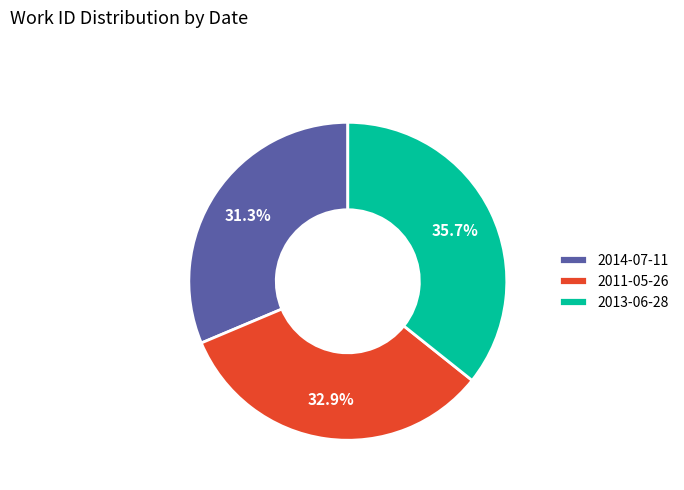

What percentage is the 2013-06-28 slice, to the nearest percent?

36%